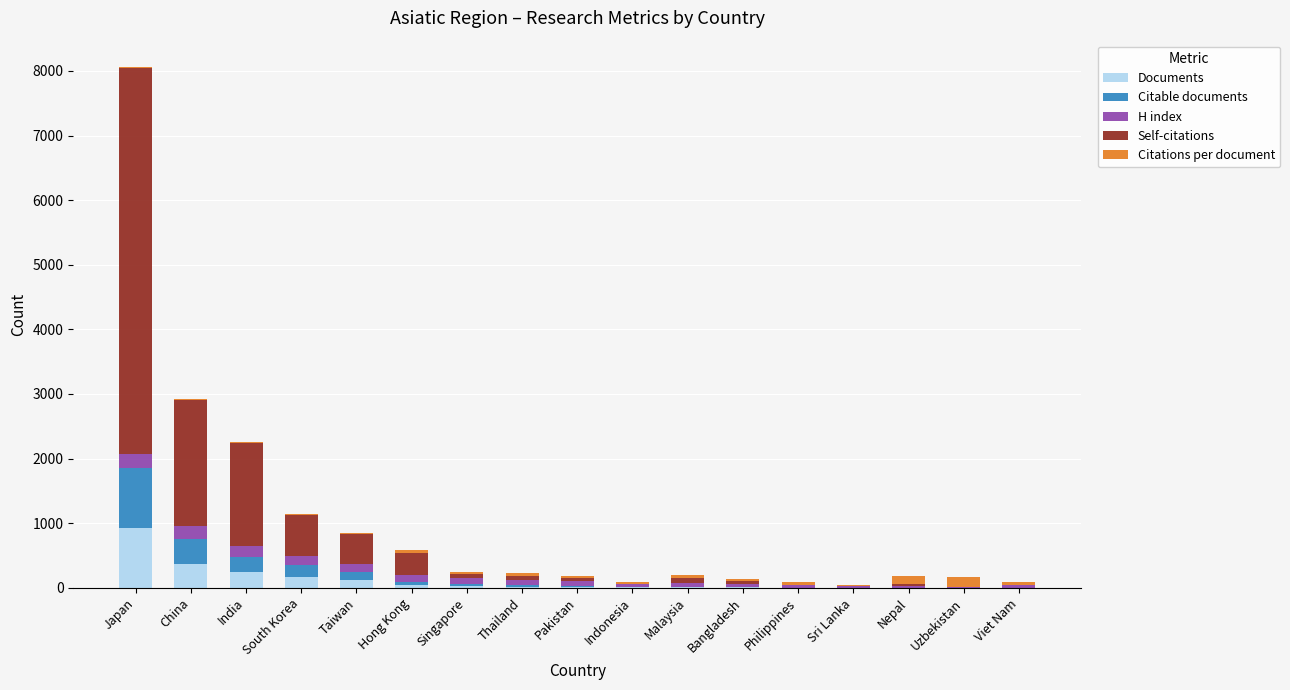

At which label does Documents reach its peak?

Japan